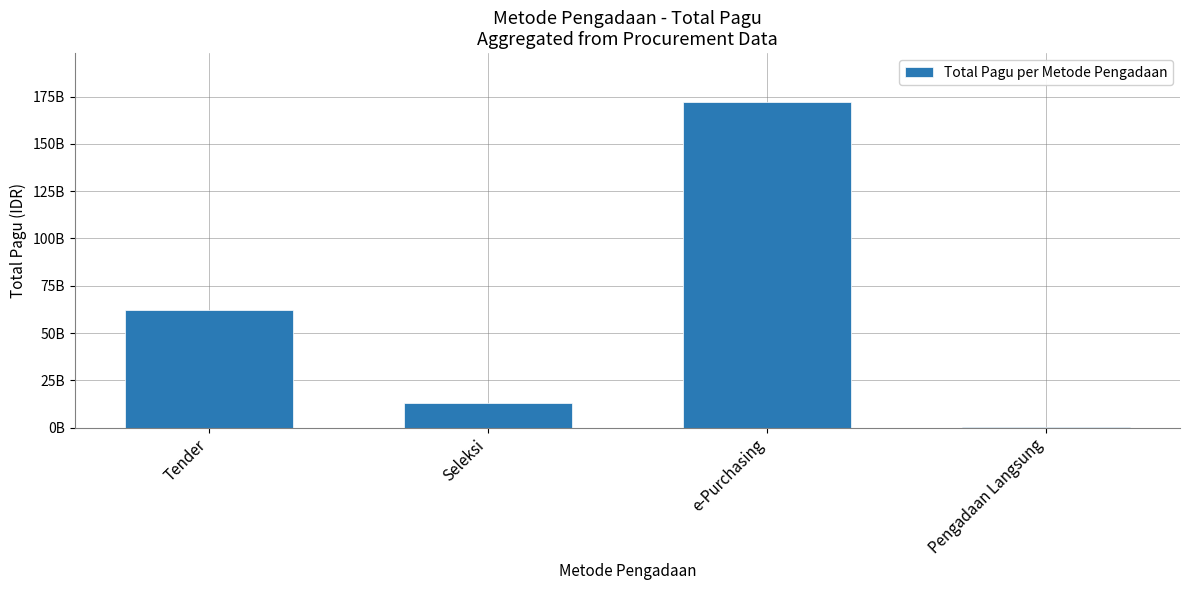

What is the change in value from e-Purchasing to Pengadaan Langsung?

-172209498000